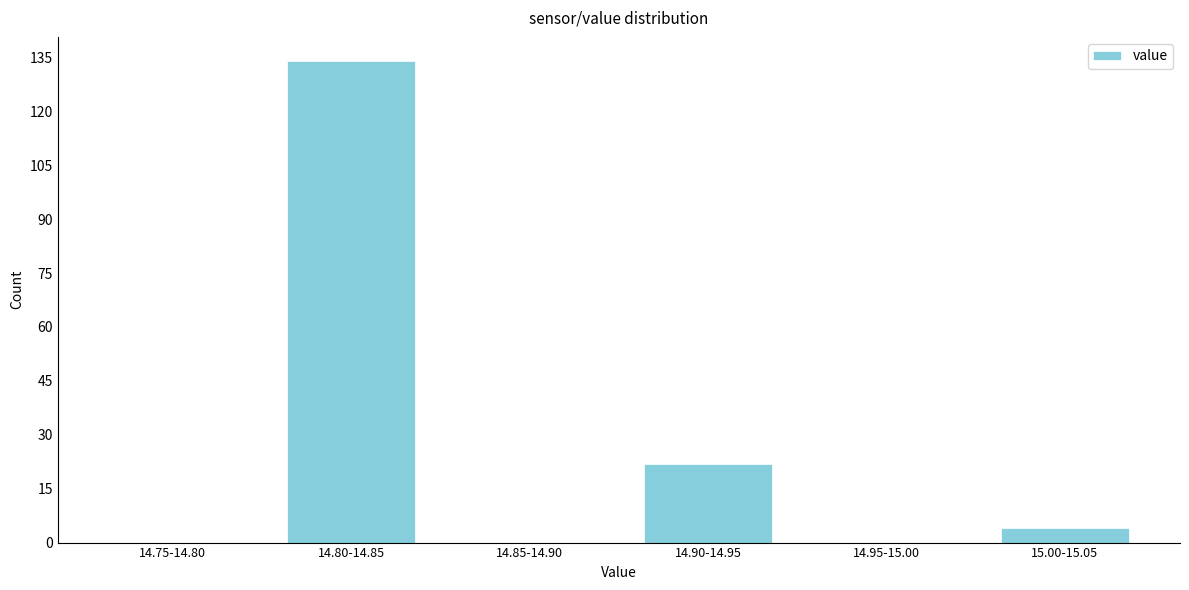

Reading left to right, list all the values displayed in this chart.

14.75-14.80=0	14.80-14.85=134	14.85-14.90=0	14.90-14.95=22	14.95-15.00=0	15.00-15.05=4